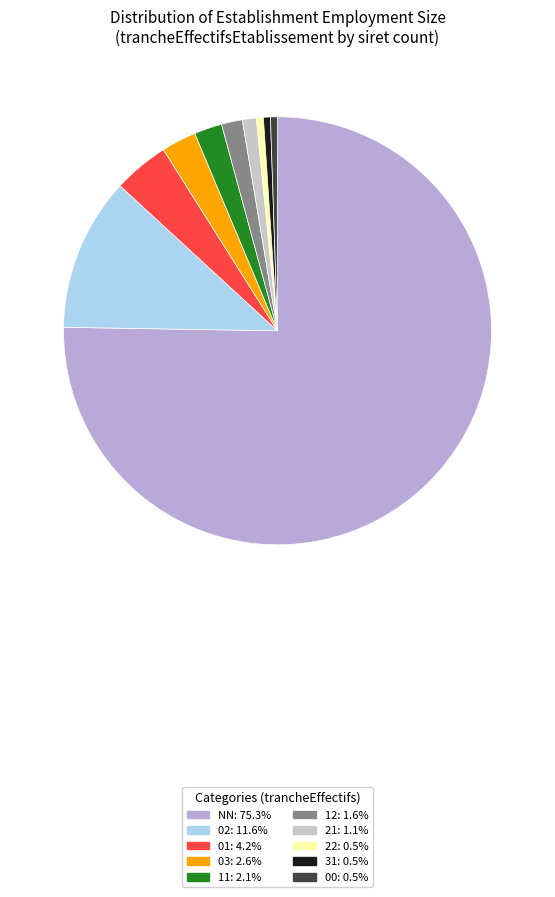

How many slices are in this pie chart?

10